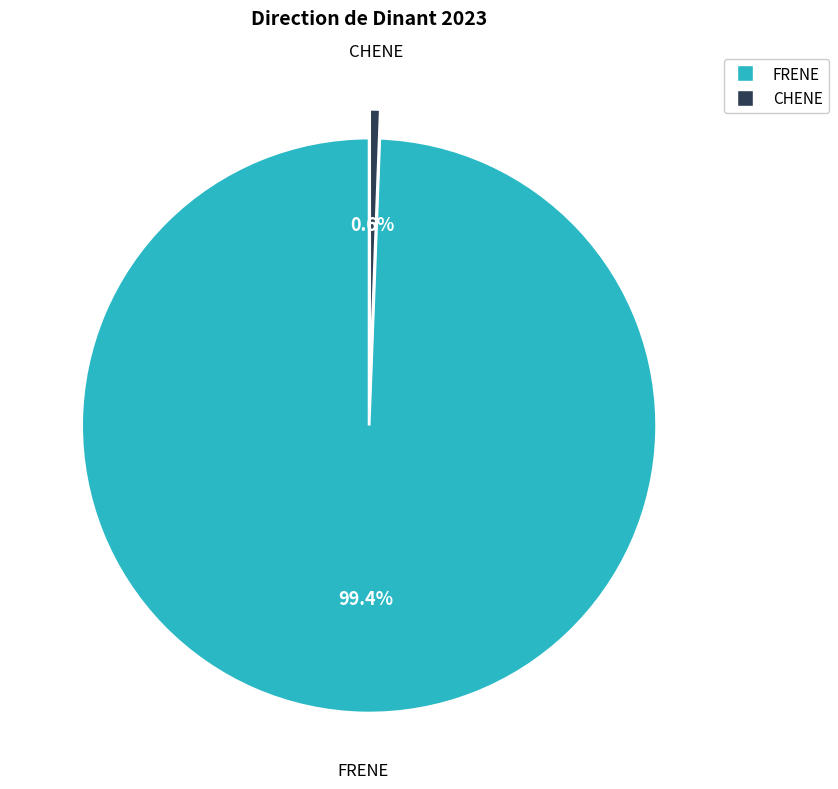

What is the largest slice in the pie chart?

FRENE